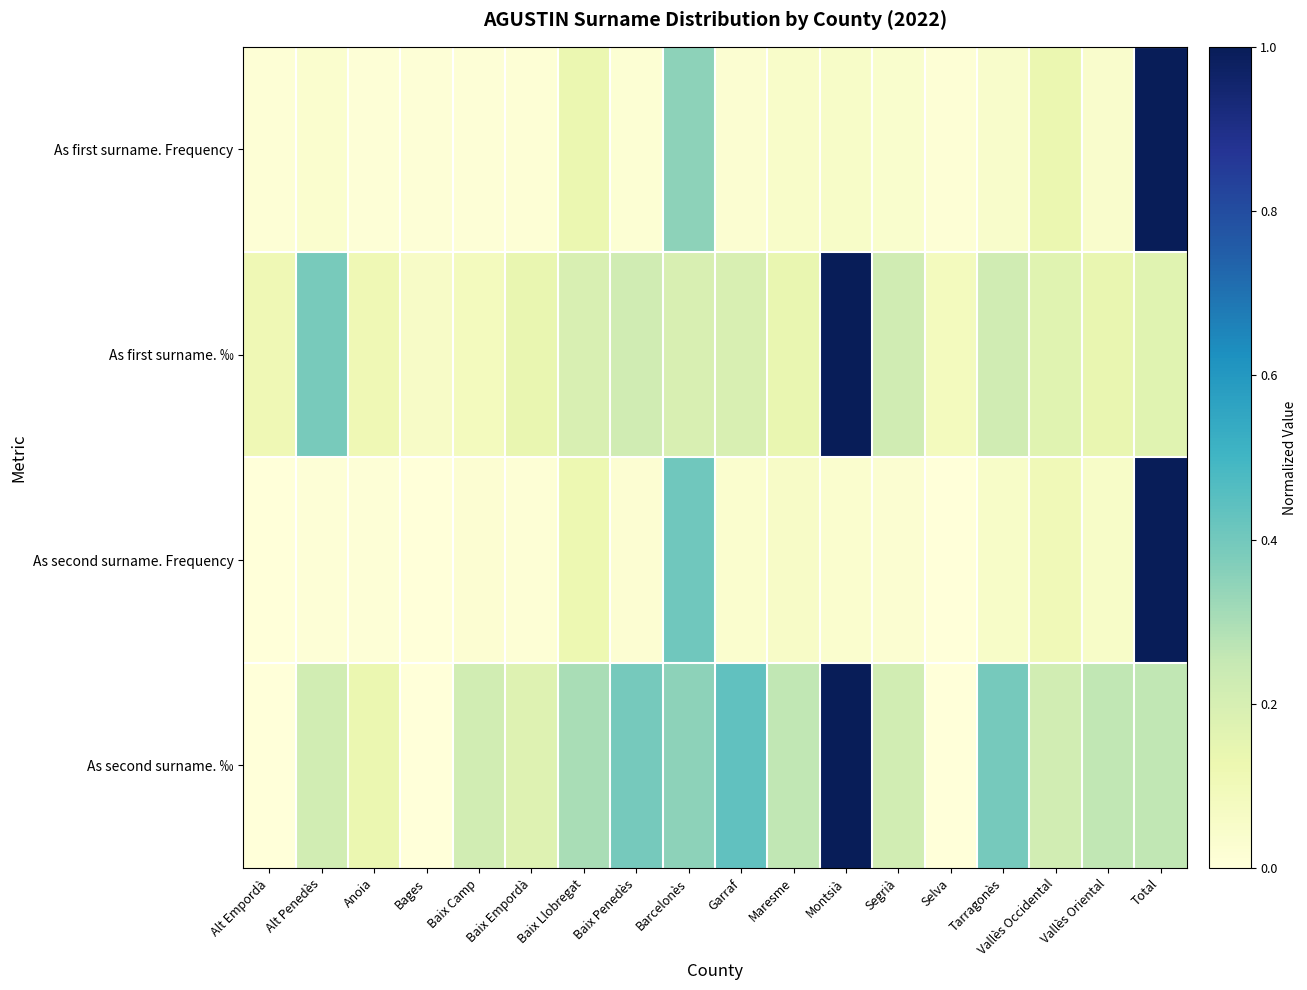

At Total, list the series in order from smallest to largest.

As first surname. ‰, As second surname. ‰, As first surname. Frequency, As second surname. Frequency